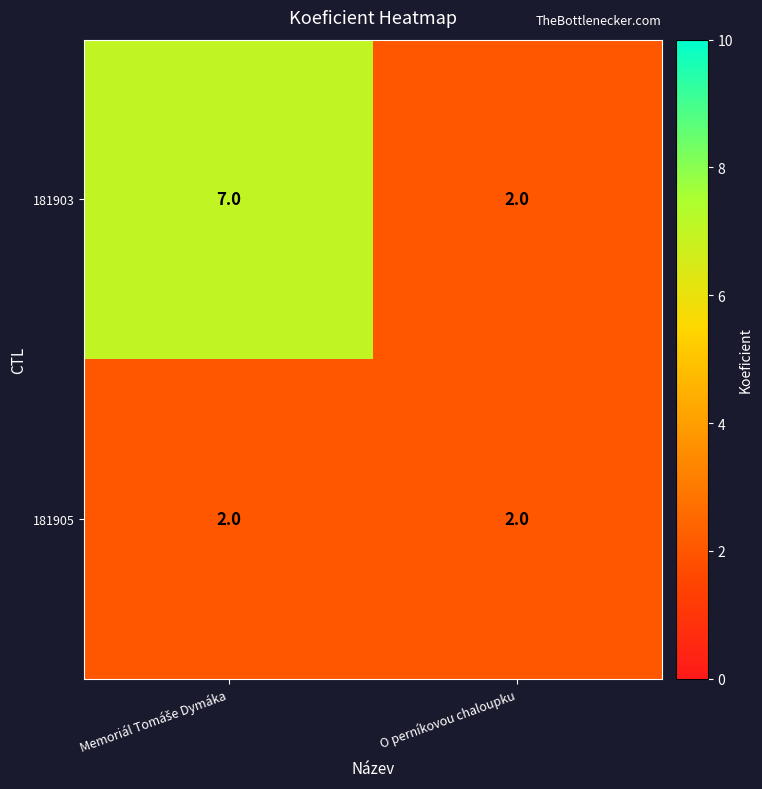

Is it true that 181905 equals 1 at O perníkovou chaloupku?

False